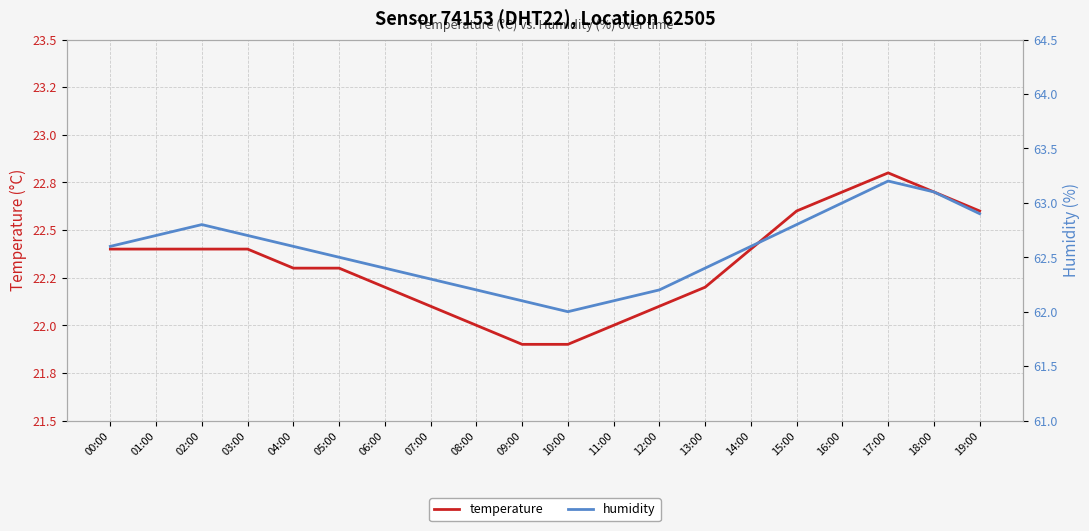

How many lines are shown in the chart?

2